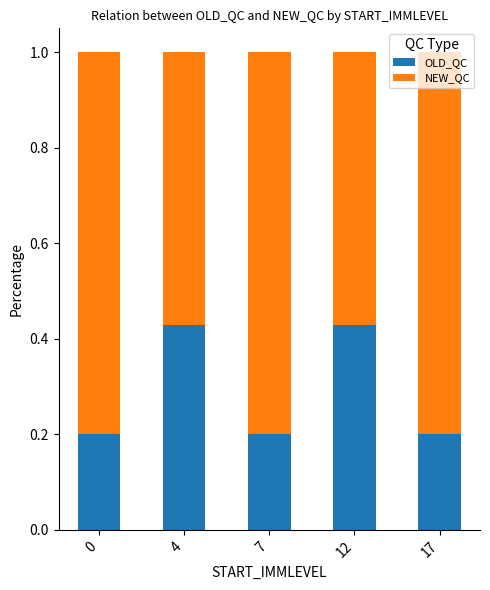

The value of OLD_QC at 7 is 0.0. True or false?

False